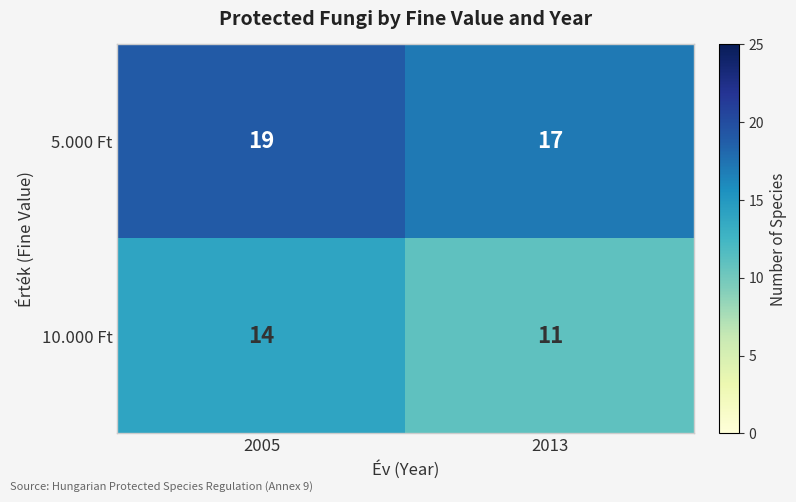

Reading left to right, list all the values displayed in this chart.

5.000 Ft: 19	17
10.000 Ft: 14	11